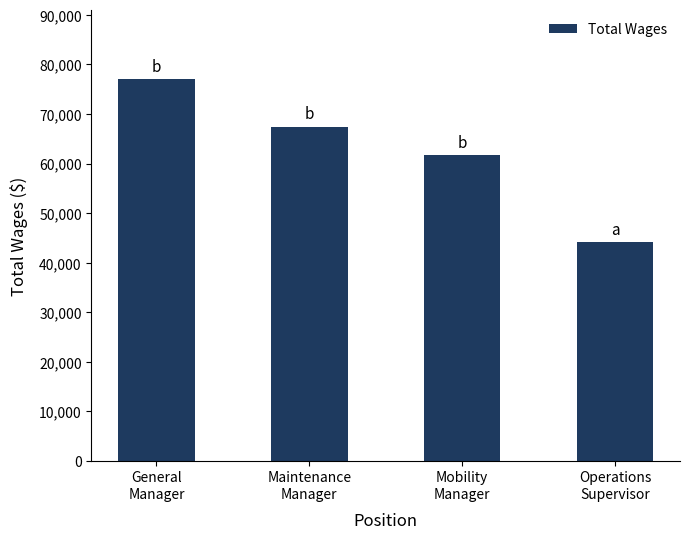

True or false: the data shows 65423 at Operations
Supervisor.

False